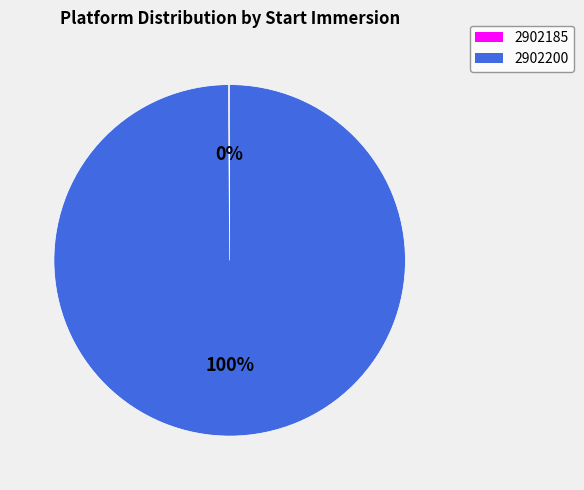

Does any single category account for the majority?

Yes